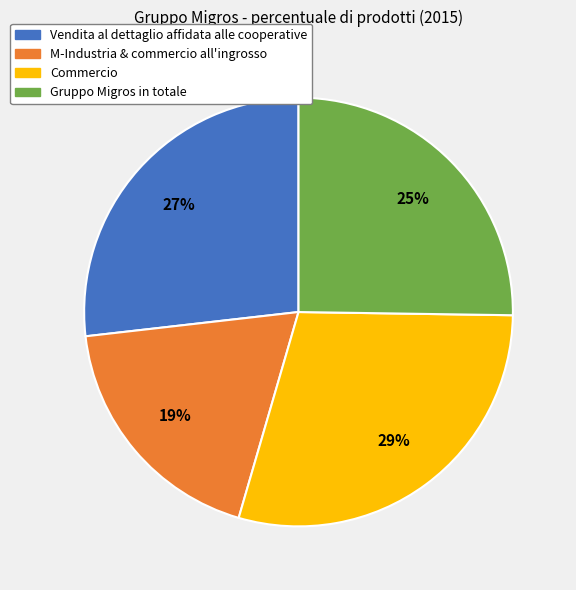

Count the number of slices in the pie.

4